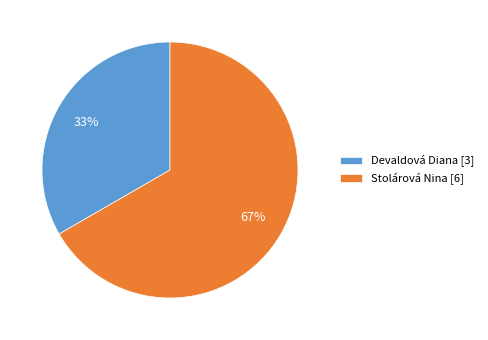

Is it true that Stolárová Nina is 67% of the pie?

True